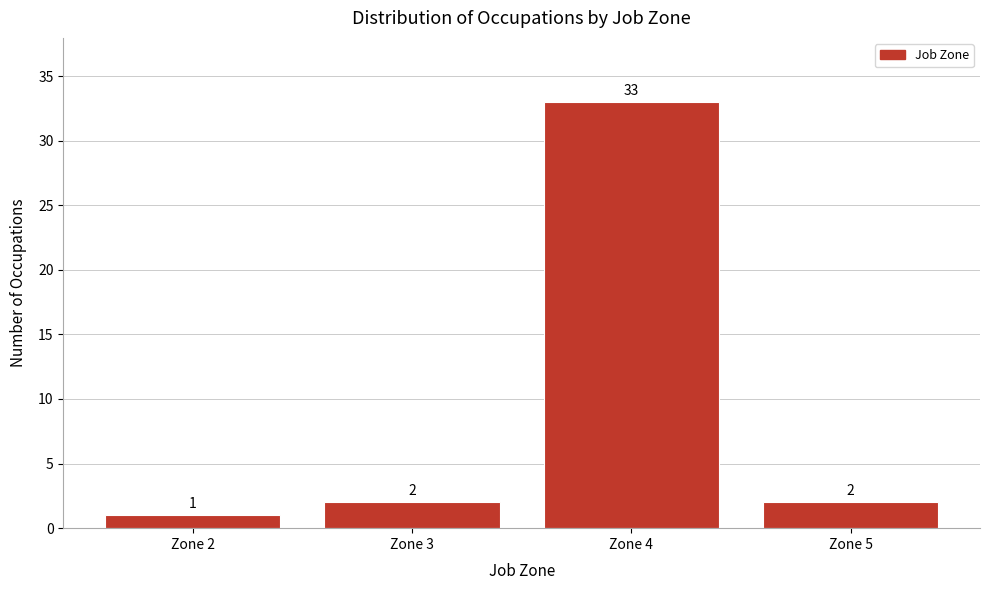

Reading left to right, transcribe all the data shown in this chart.

1	2	33	2